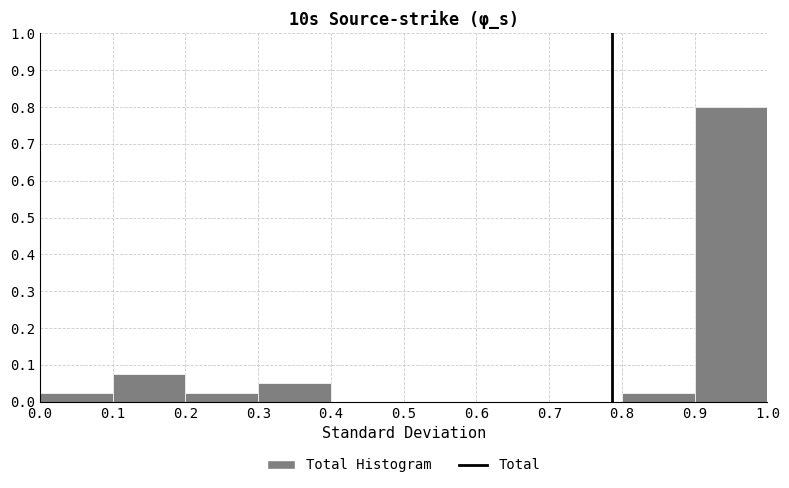

What is the height of the bar covering 0.9 to 1.0 on the x-axis? The values are not printed on the chart, so give them approximately, as read against the axis.

0.80